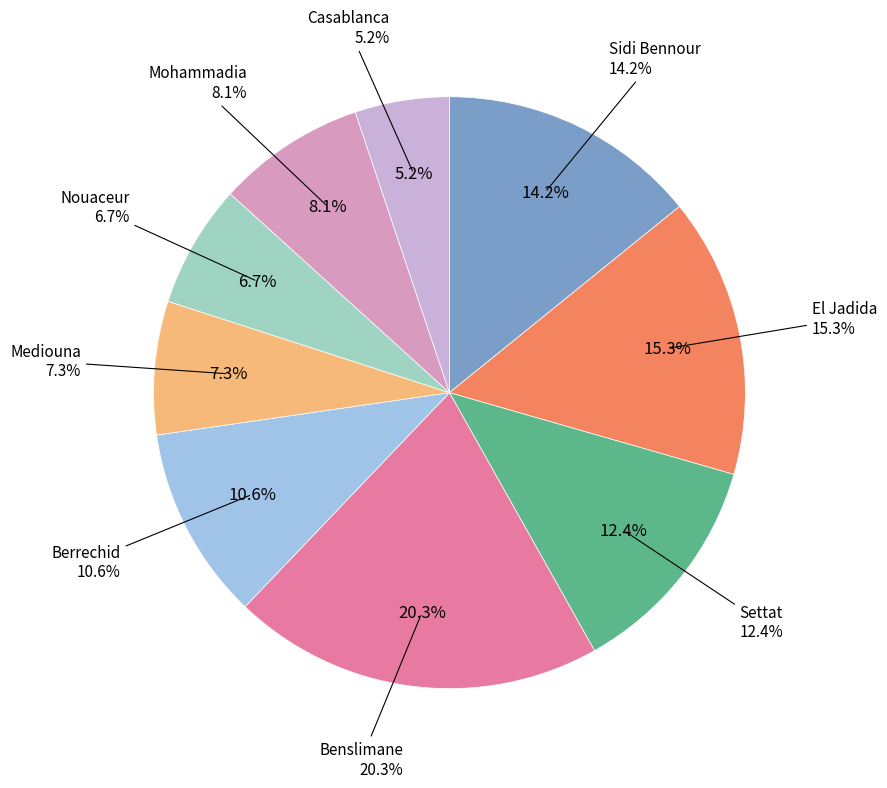

To the nearest percent, what percentage of the pie is Mediouna?

7%